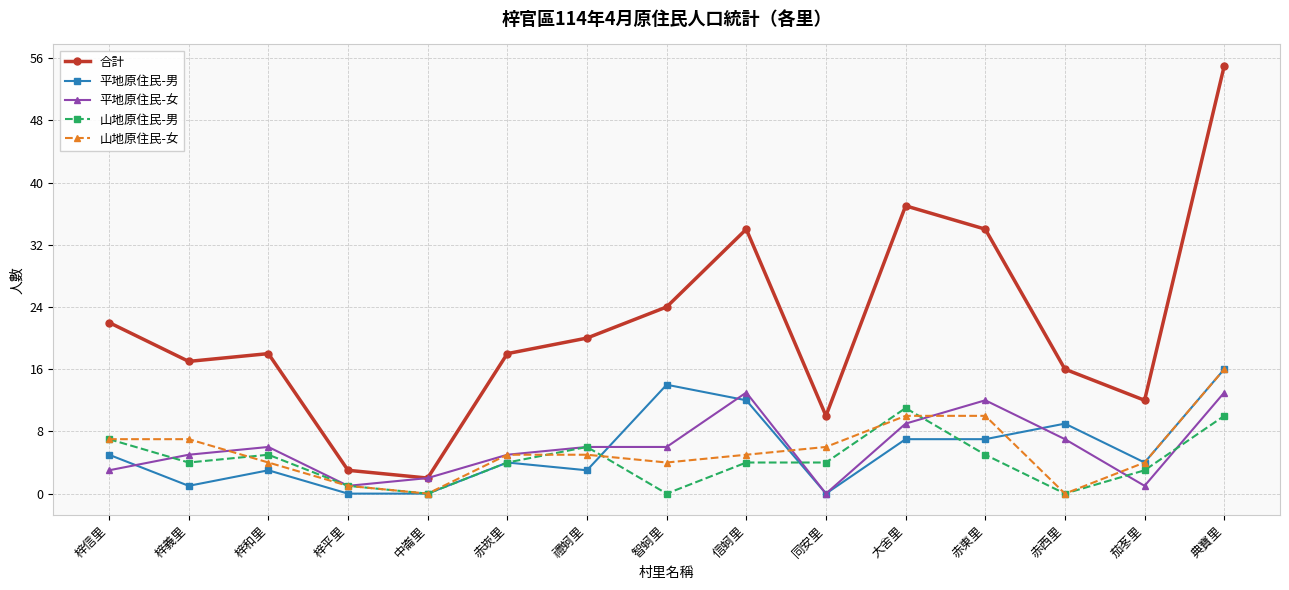

At 梓義里, list the series in order from largest to smallest.

合計, 山地原住民-女, 平地原住民-女, 山地原住民-男, 平地原住民-男